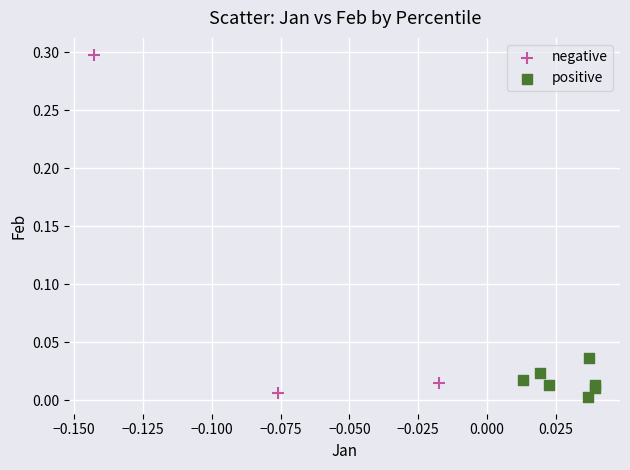

Which series reaches the maximum Y coordinate?

negative